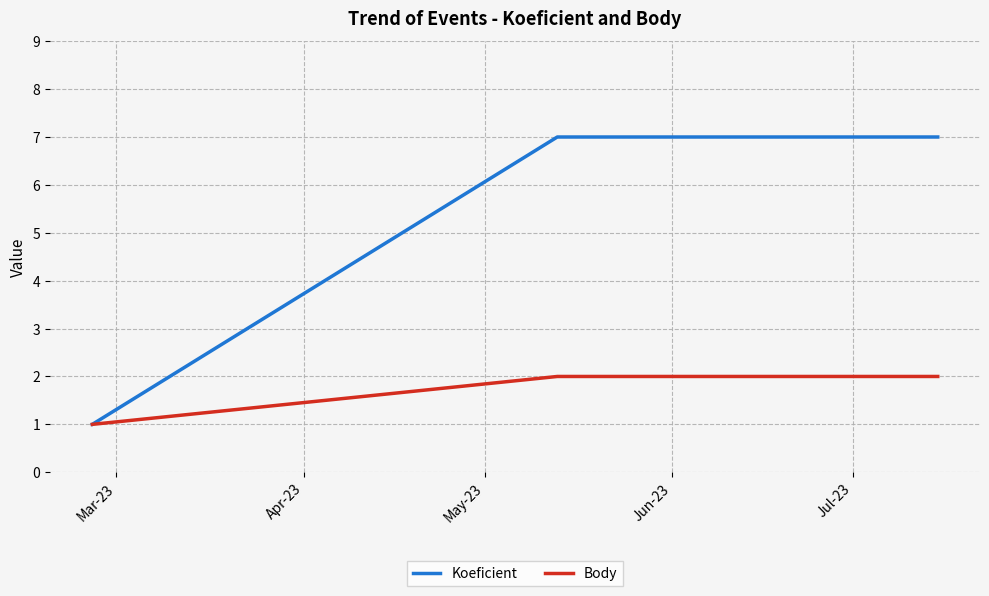

Which series has the largest total across all categories?

Koeficient